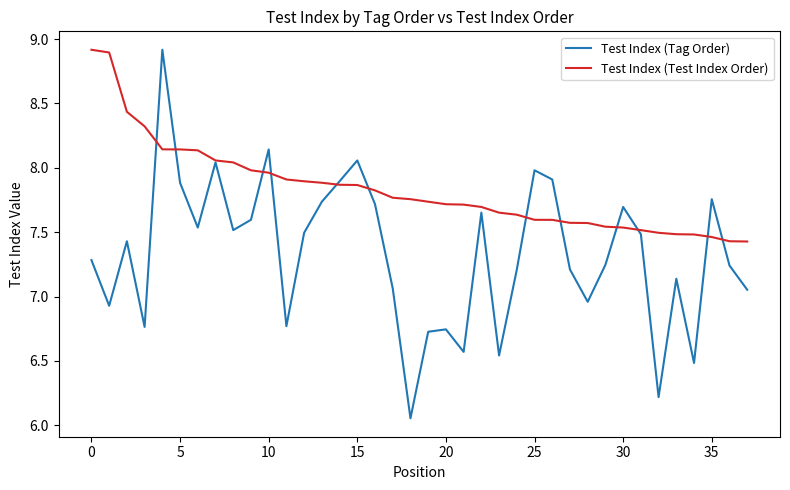

Which series has the largest total across all categories?

Test Index (Test Index Order)